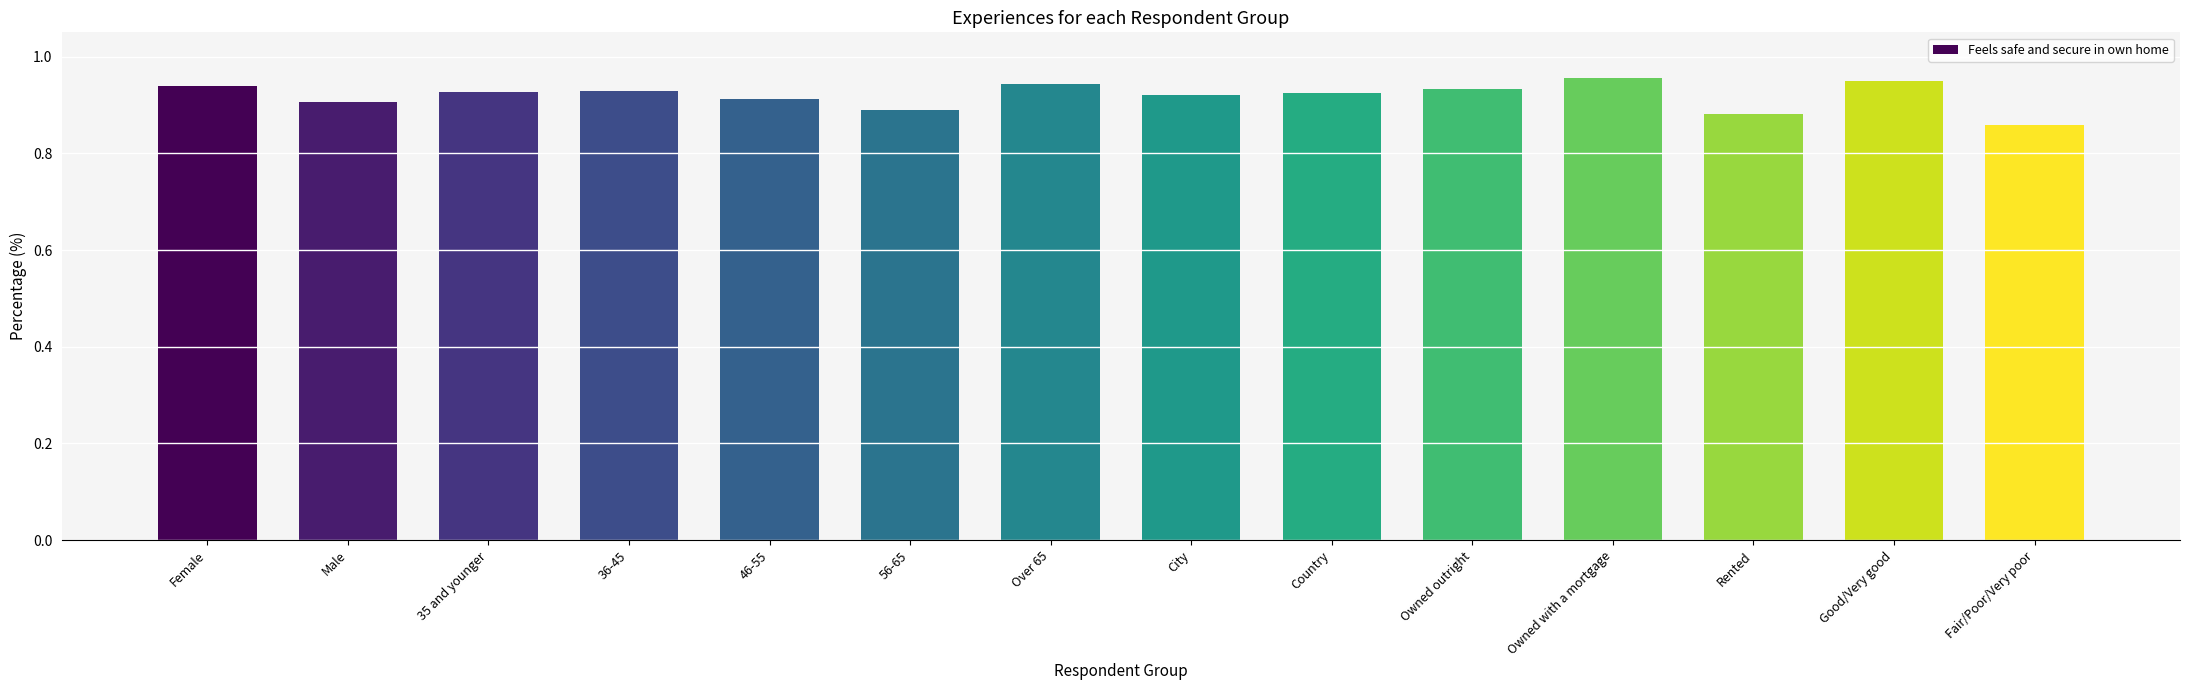

Count the values in the range 0 to 1.

14